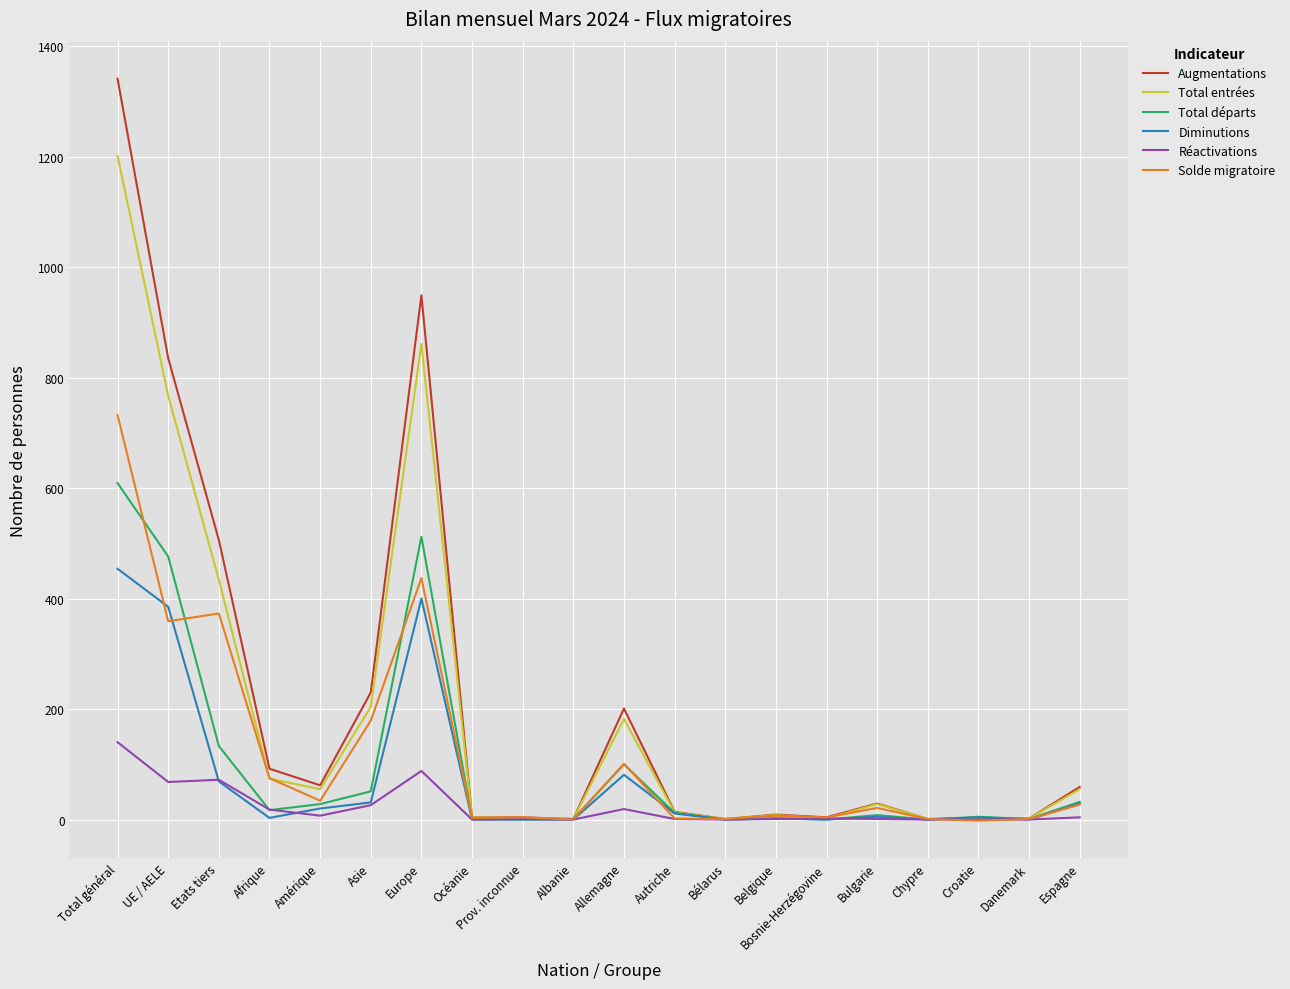

Which series has the largest range (max minus min)?

Augmentations